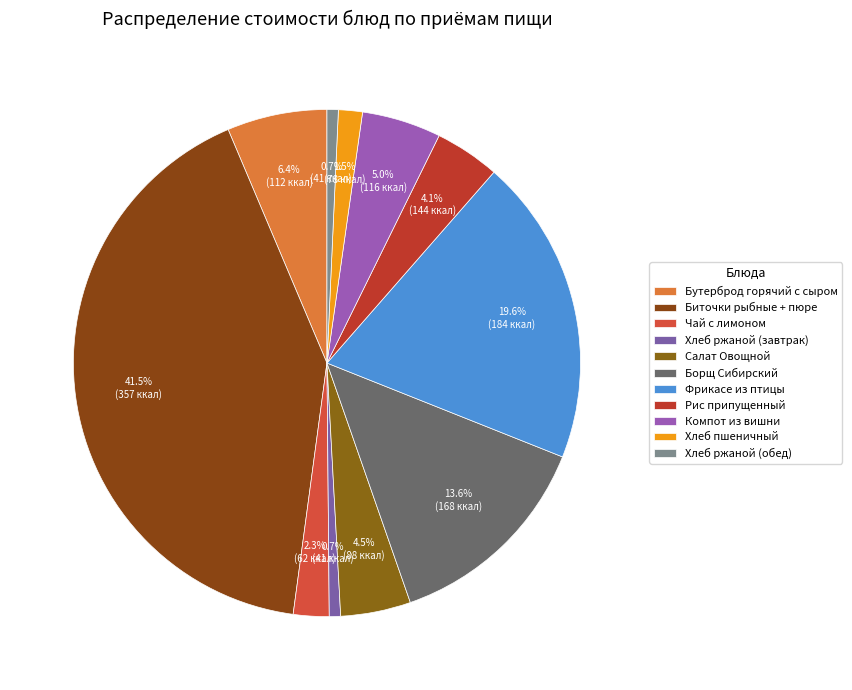

The Бутерброд горячий с сыром slice represents 11% of the pie. True or false?

False